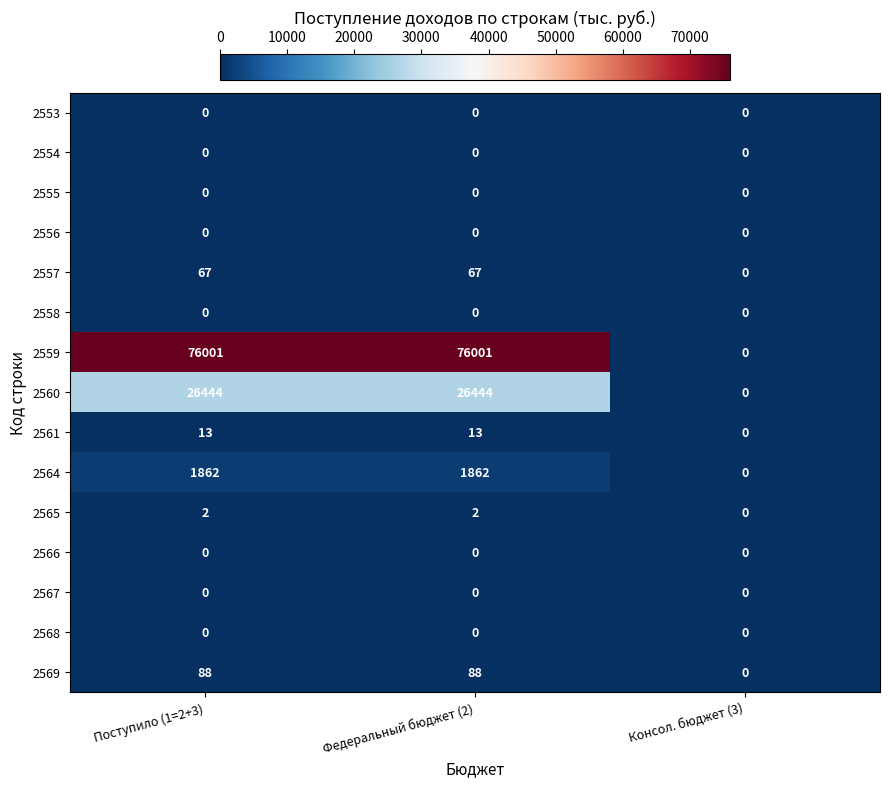

What is the spread (max minus min) of values at Поступило (1=2+3)?

76001